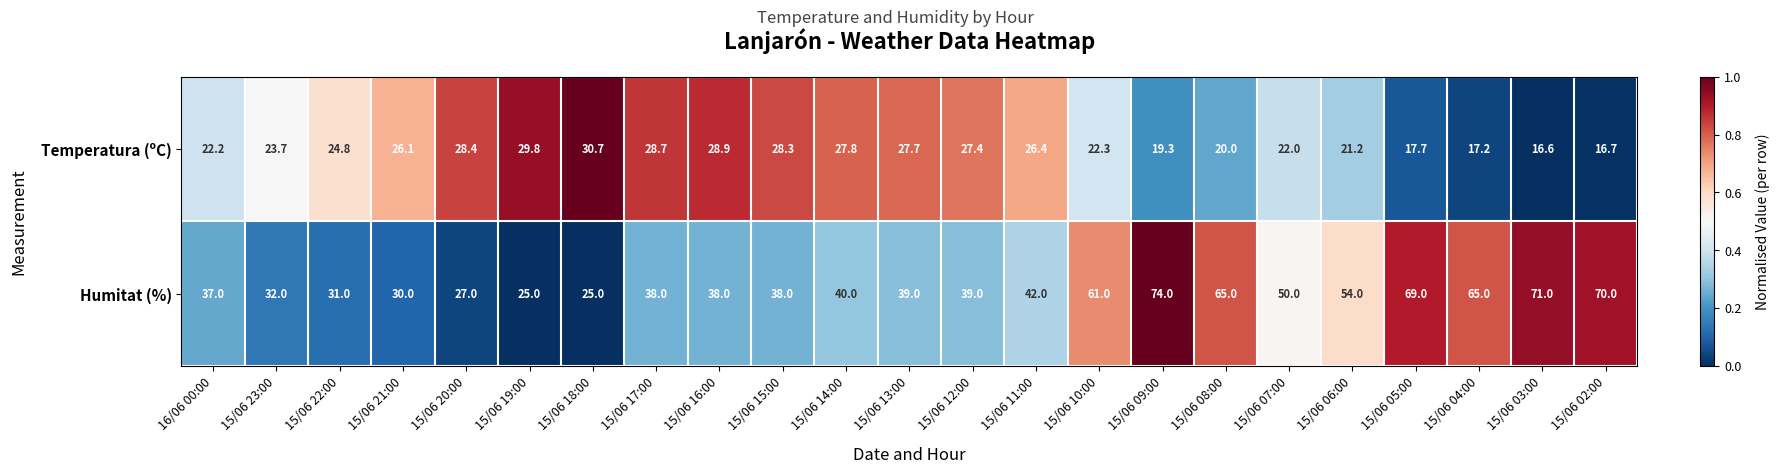

What is the difference between the maximum and second lowest values in the Humitat (%) series?

49.0